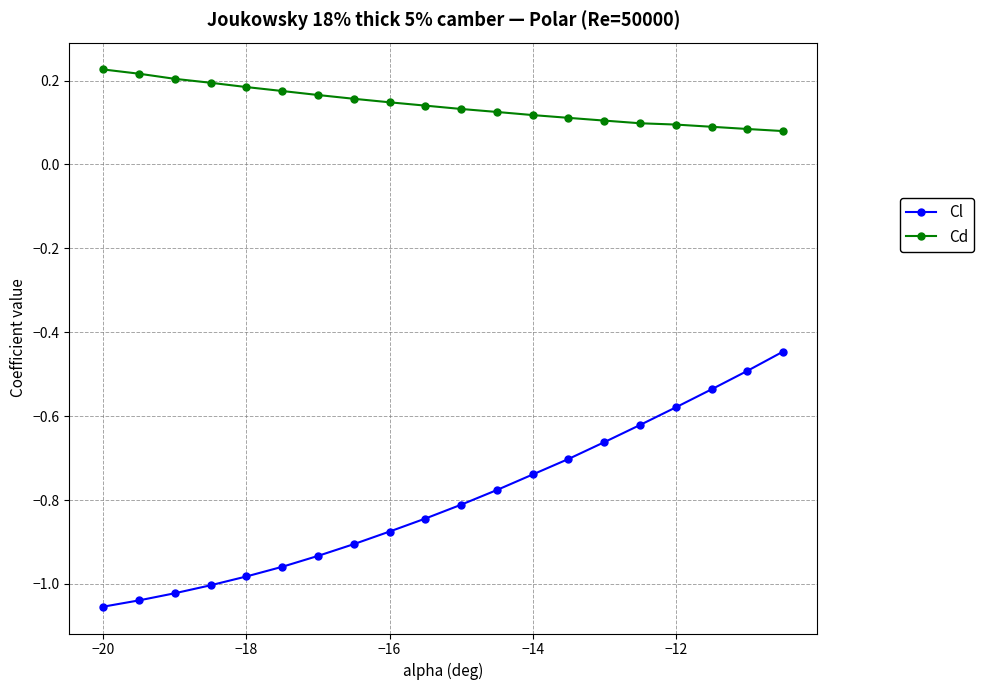

At how many categories does at least one series exceed 0?

20